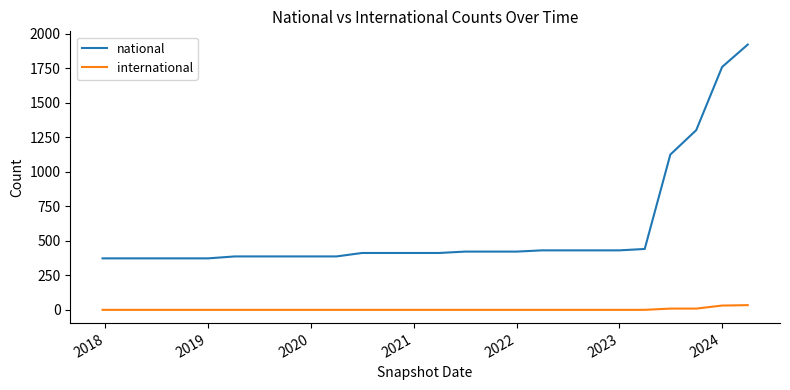

Which series has the largest total across all categories?

national